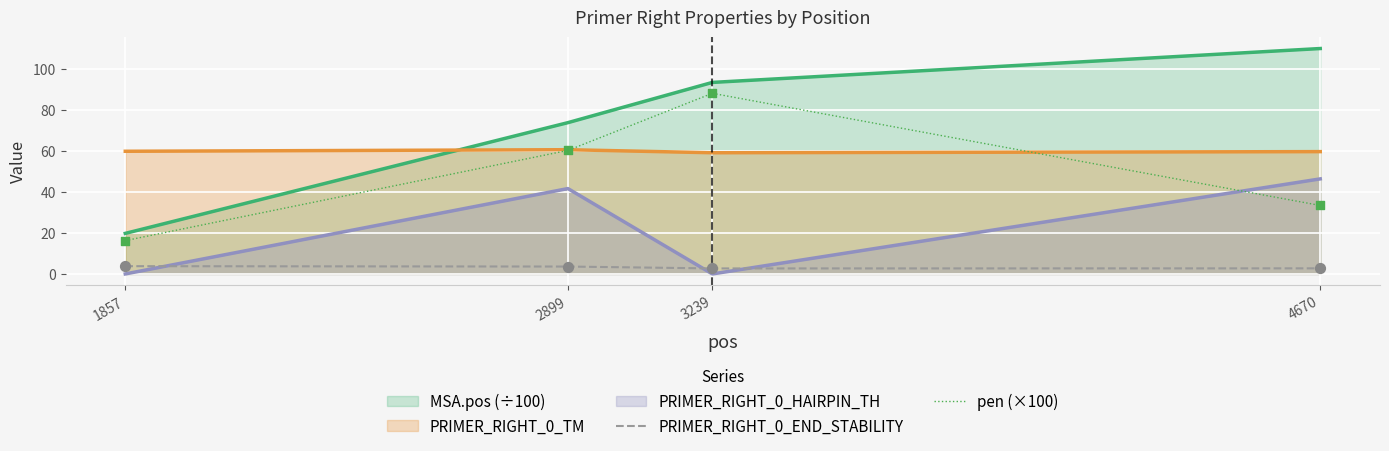

What is the total value across all series at 1857?

99.7